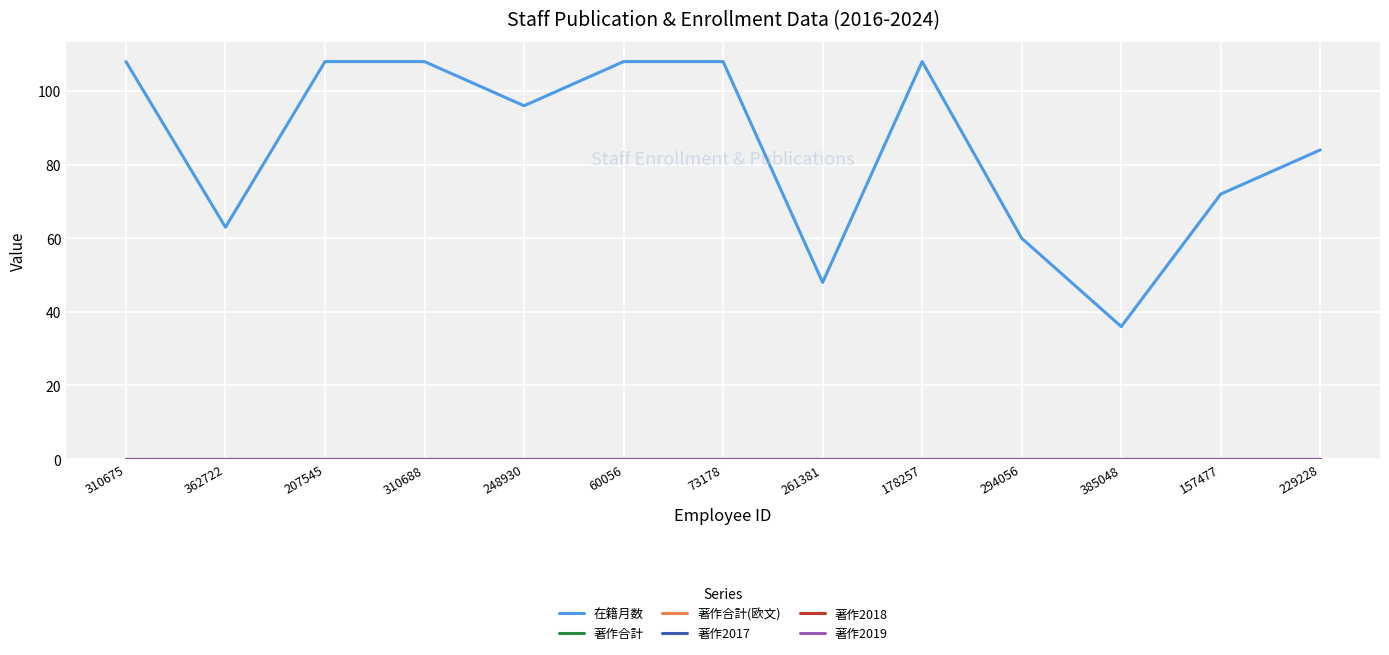

Does the chart have visible grid lines?

Yes